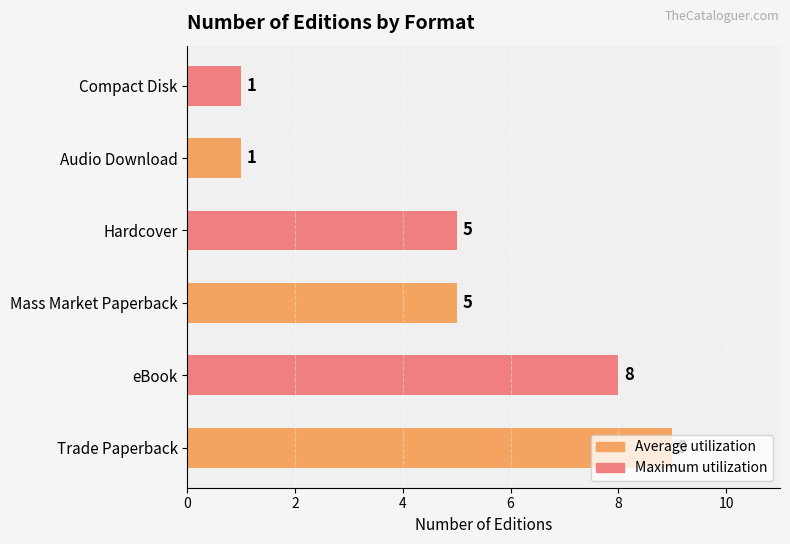

How many distinct data groups are displayed?

1